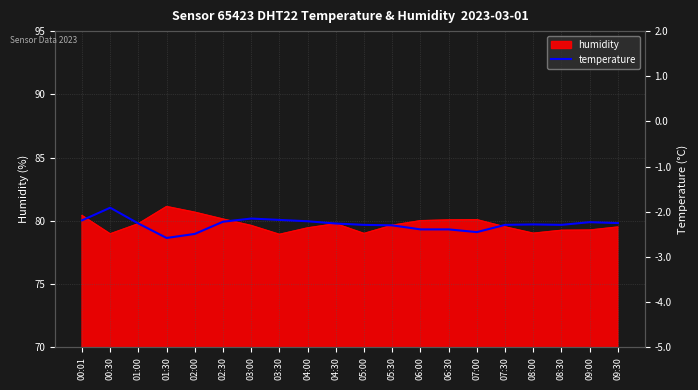

Where is the first local minimum?

01:30